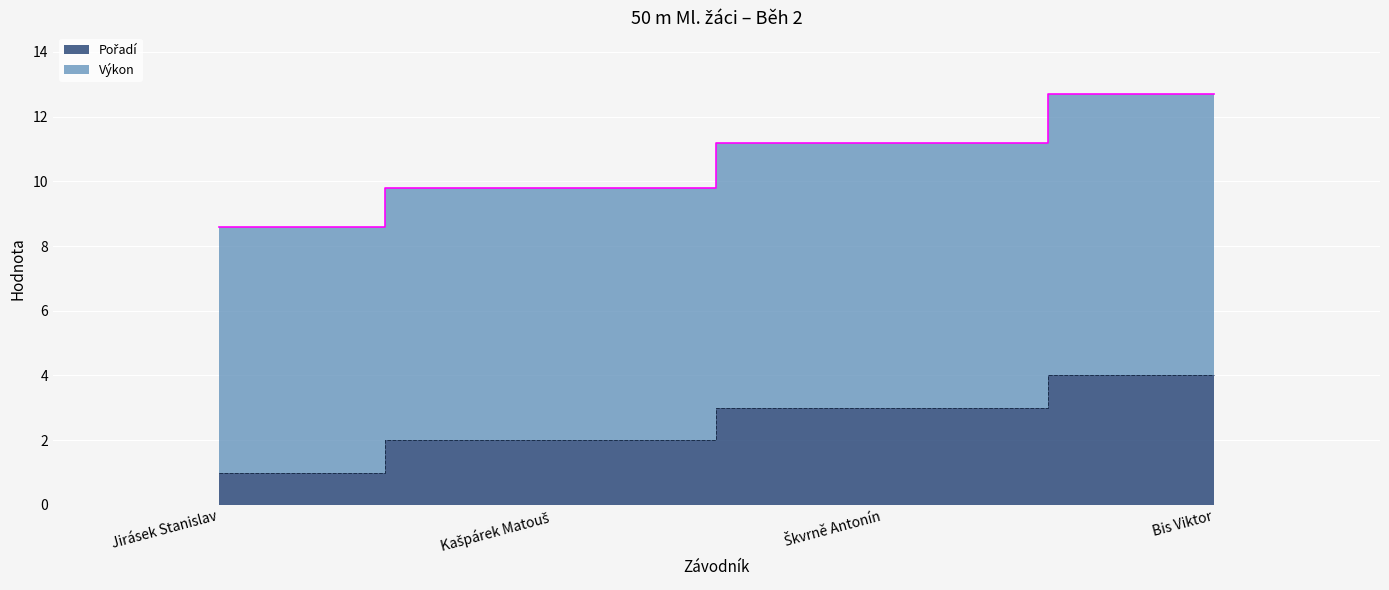

What is the maximum value shown in the chart?

12.7